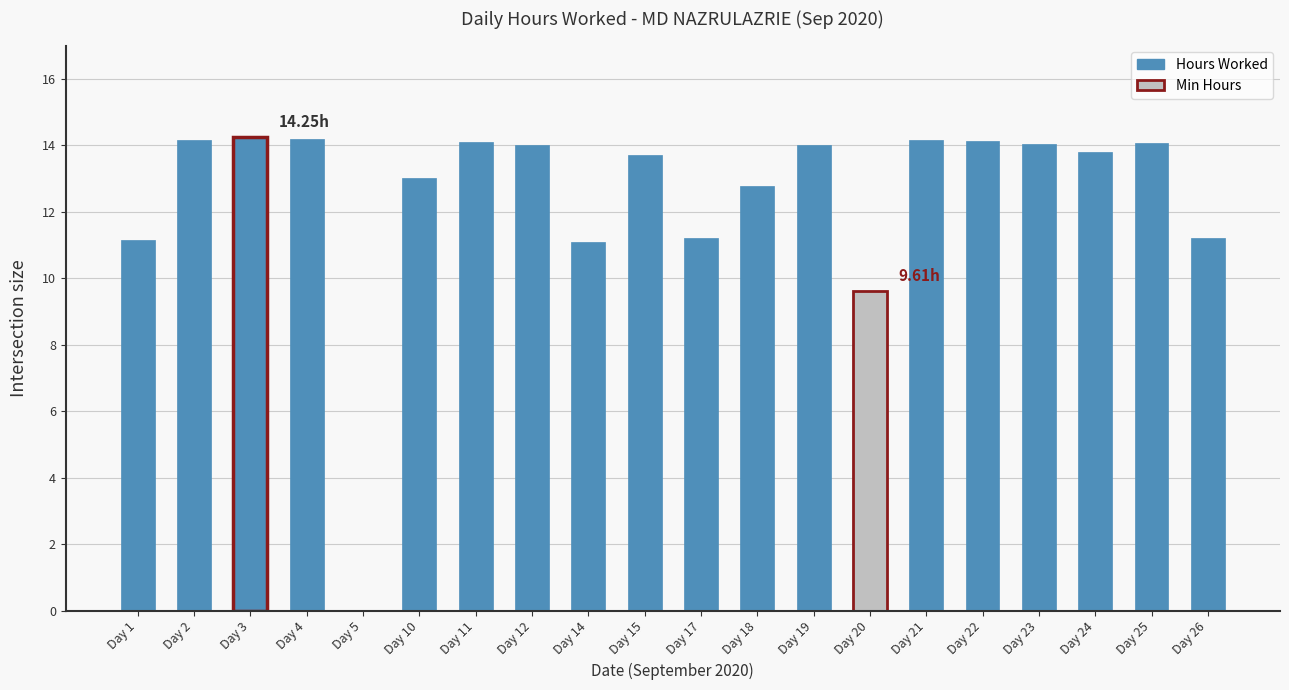

Approximately how many times larger is the value at Day 26 compared to Day 22?

0.8